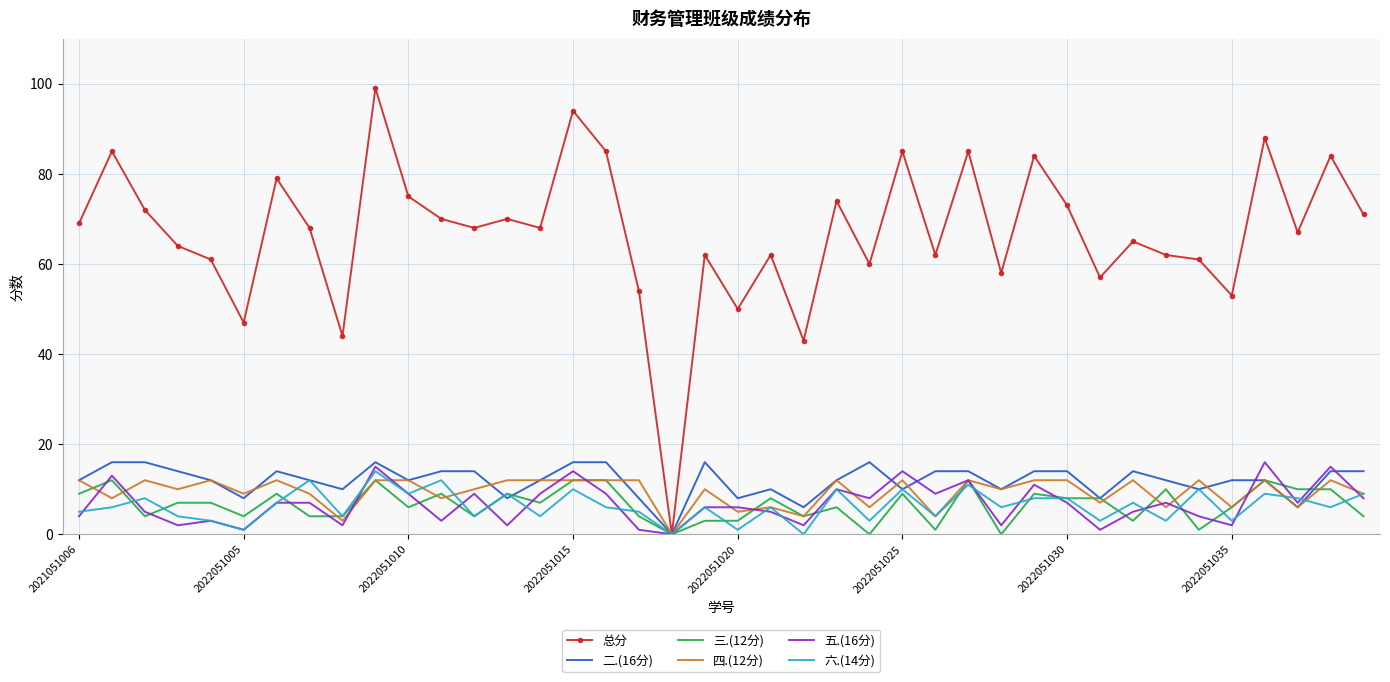

Which series has the largest total across all categories?

总分